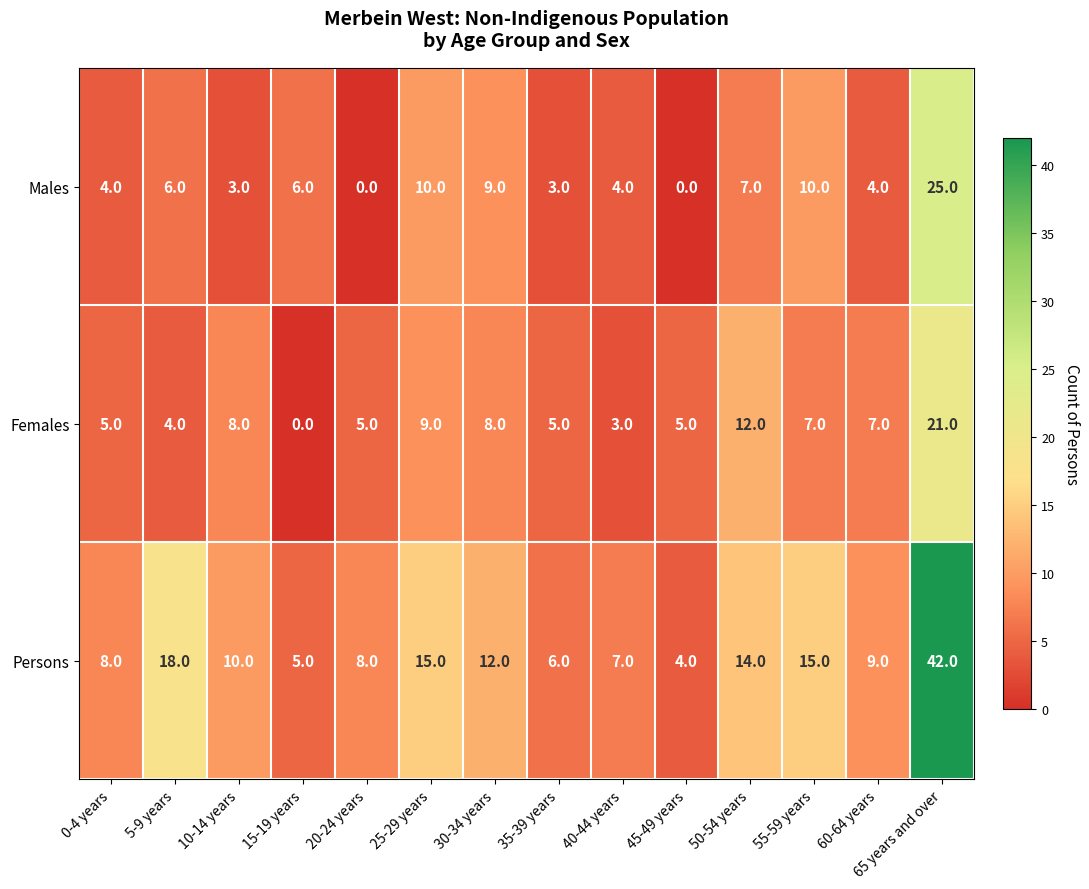

Which series has the widest spread of values?

Persons